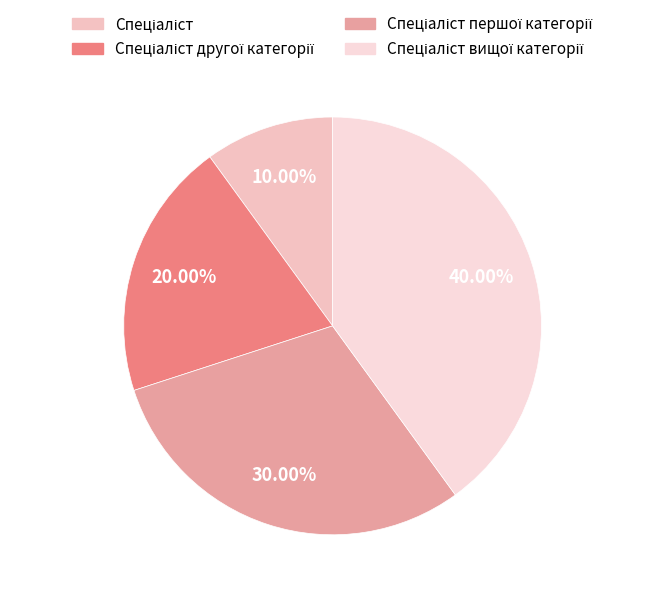

Count the number of slices in the pie.

4